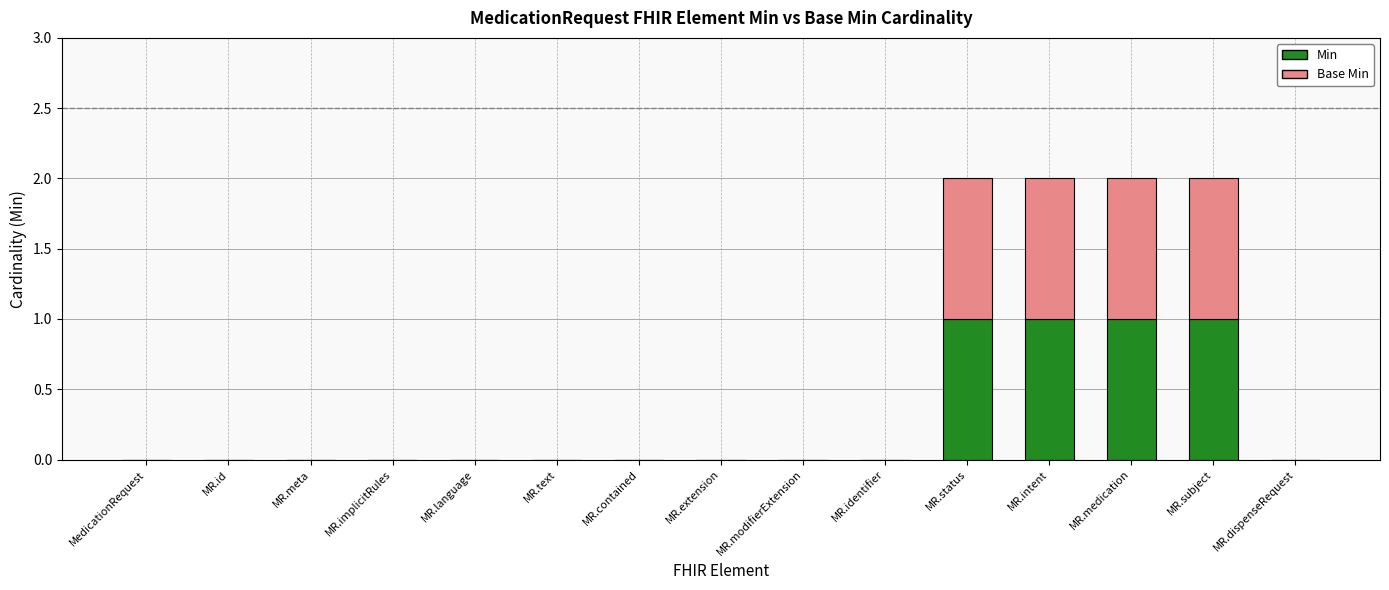

What is the sum of the Min values at MR.language and MR.subject?

1